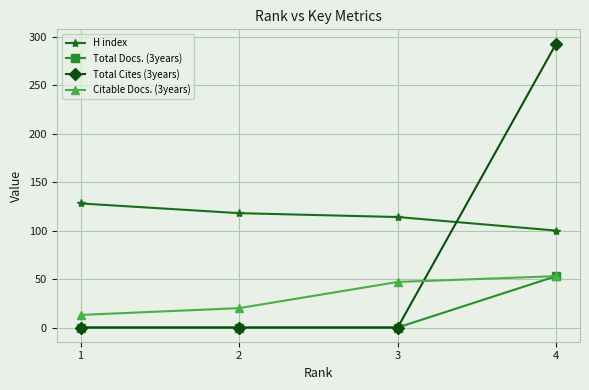

Reading right to left, what are all the values shown in this chart?

H index: 100	114	118	128
Total Docs. (3years): 53	0	0	0
Total Cites (3years): 293	0	0	0
Citable Docs. (3years): 53	47	20	13